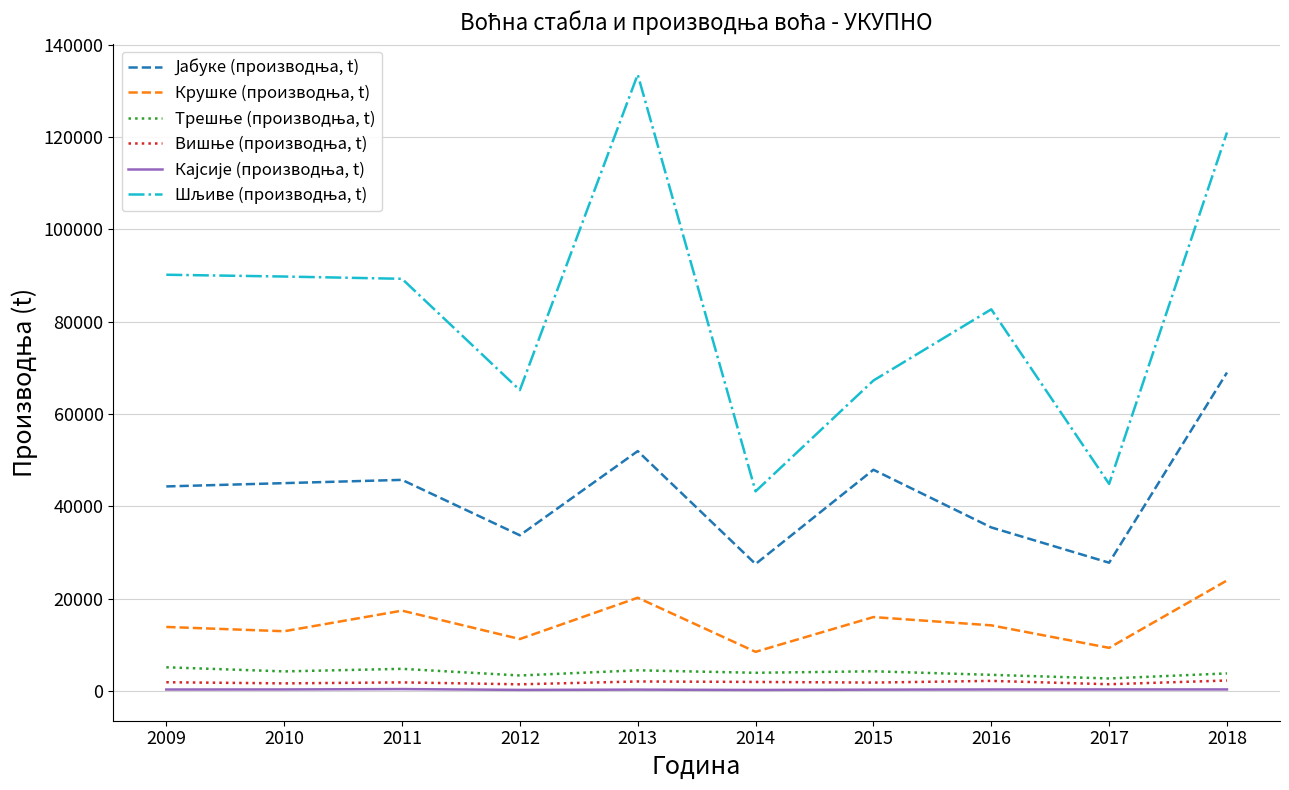

What is the maximum value shown in the chart?

133581